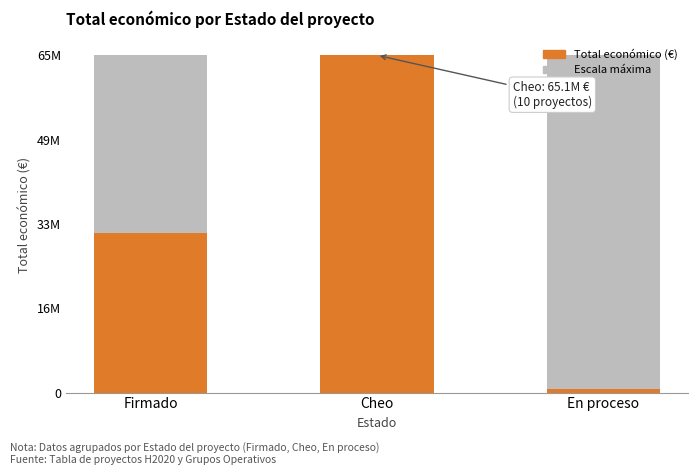

Where is the data nearest to the value 32908723?

Firmado